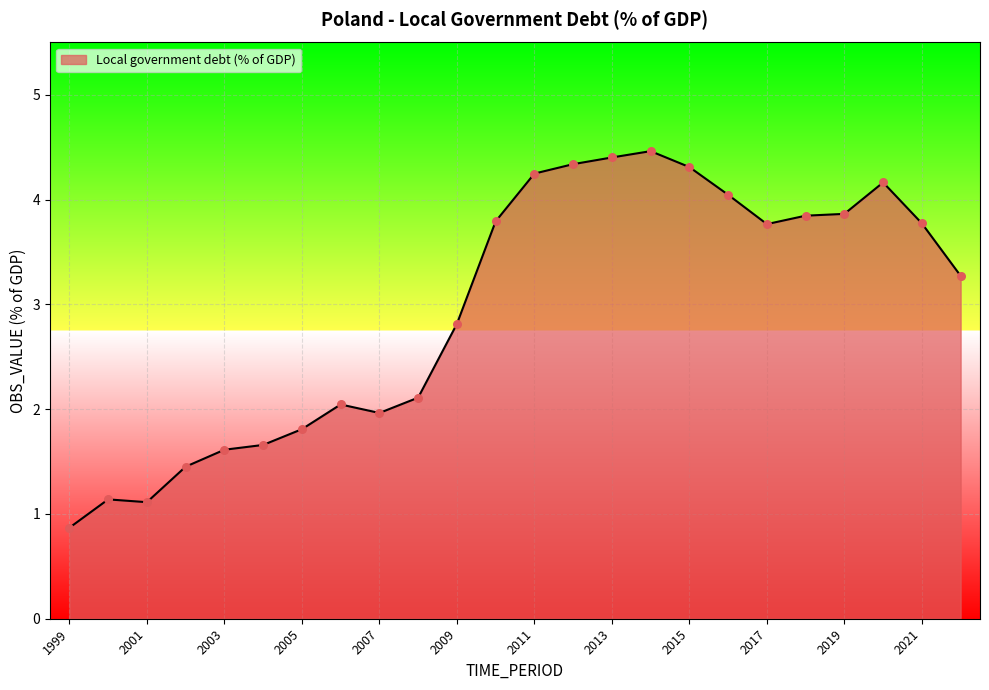

What is the difference between the maximum and minimum values?

3.6